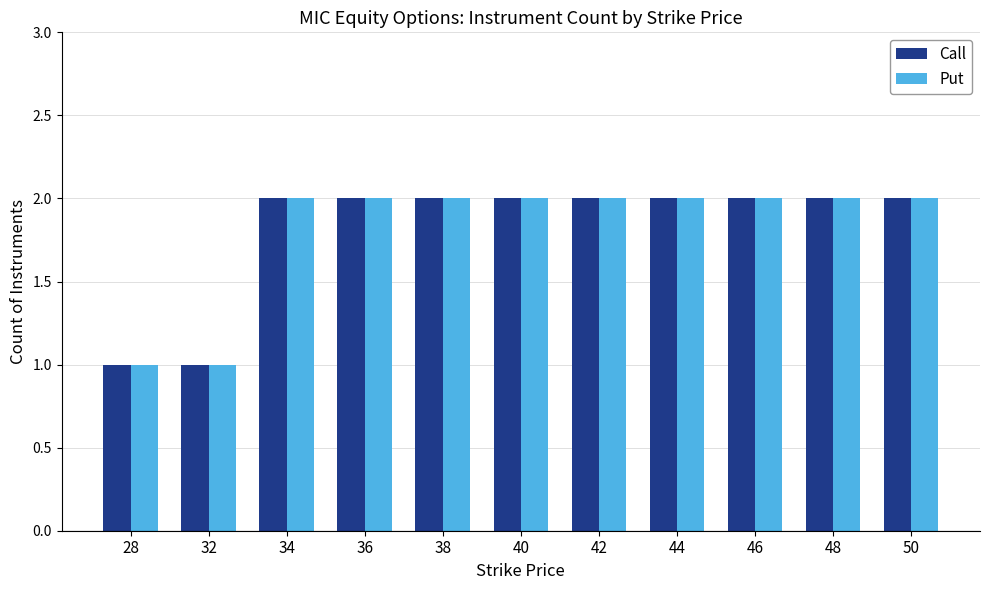

Reading left to right, extract all data points from this chart.

Call: 28=1	32=1	34=2	36=2	38=2	40=2	42=2	44=2	46=2	48=2	50=2
Put: 28=1	32=1	34=2	36=2	38=2	40=2	42=2	44=2	46=2	48=2	50=2